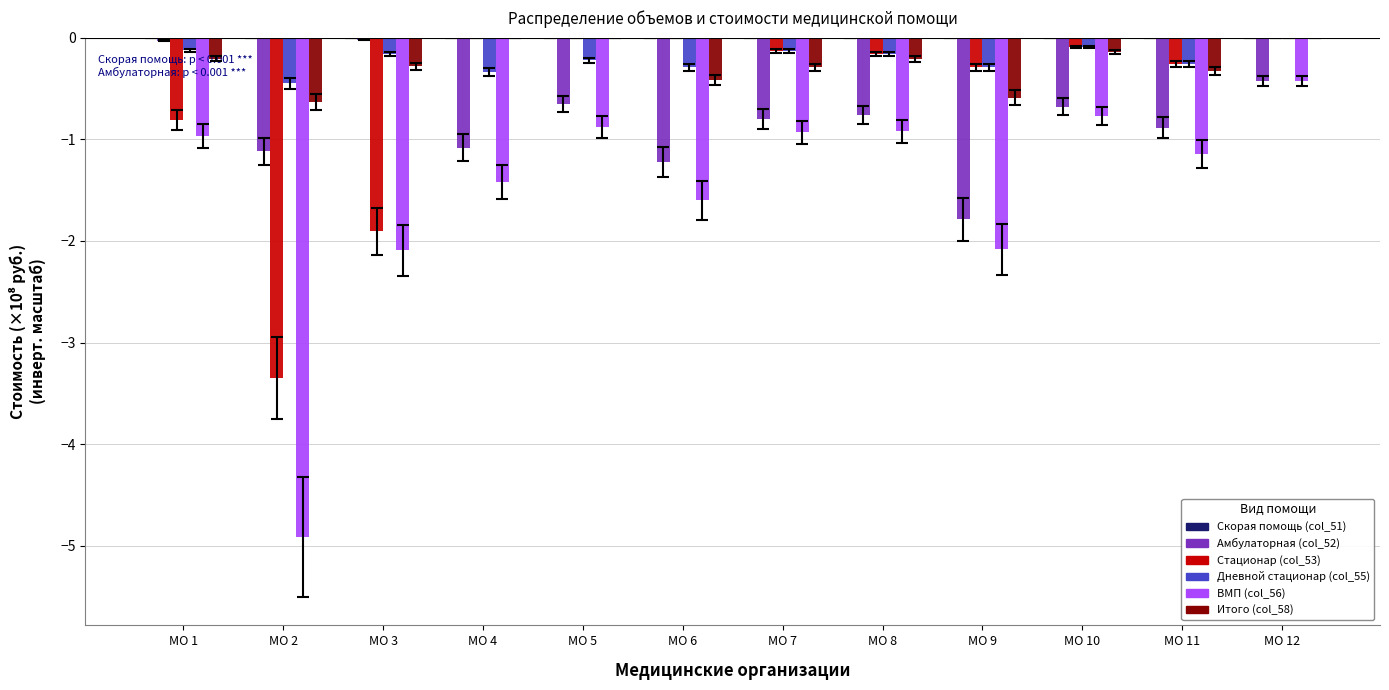

At which category is the sum across all series the highest?

МО 12